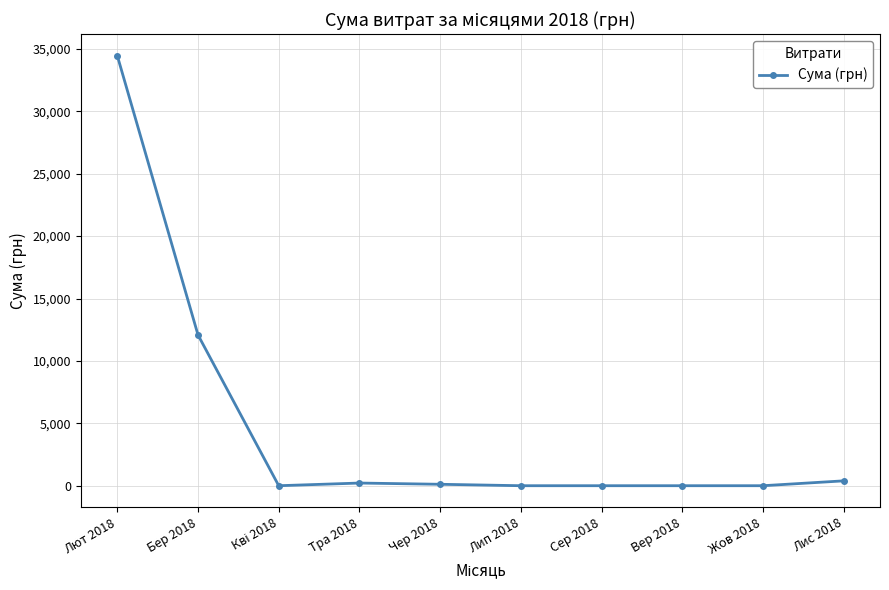

What is the greatest value displayed?

34456.2